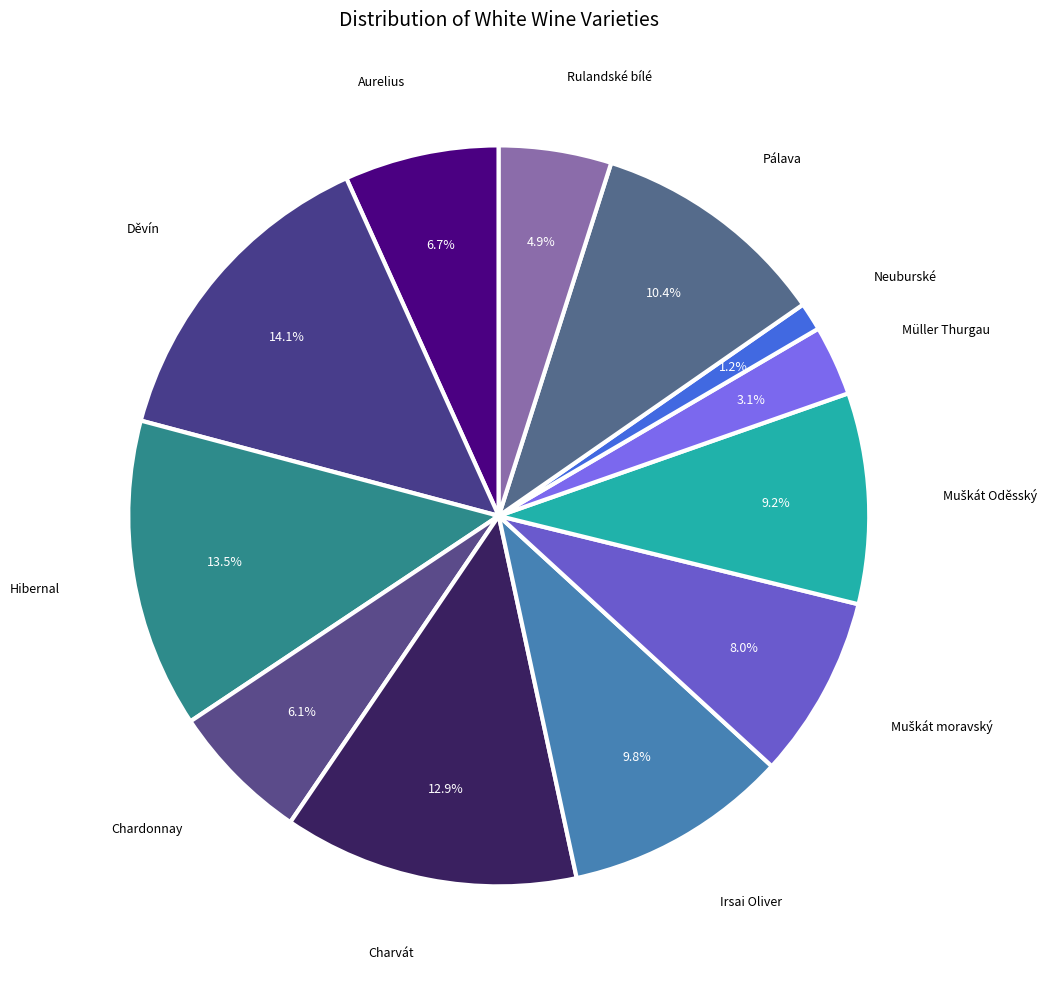

How many segments does this pie chart have?

12